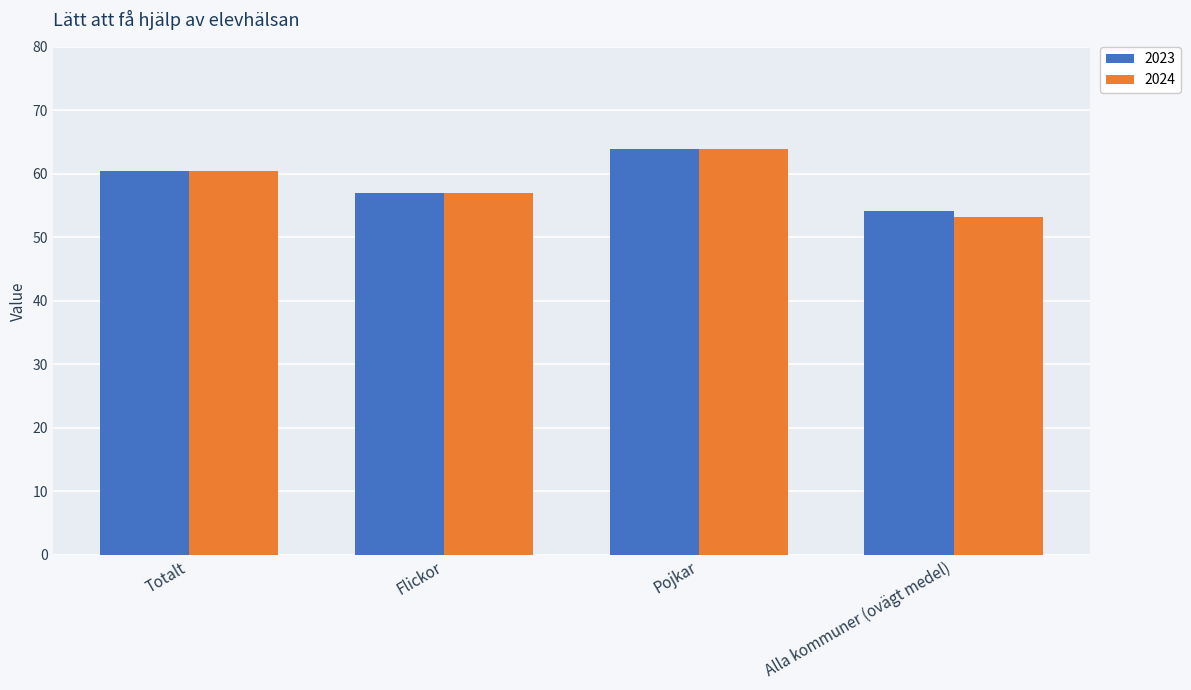

At which label does 2024 first exceed 60?

Totalt